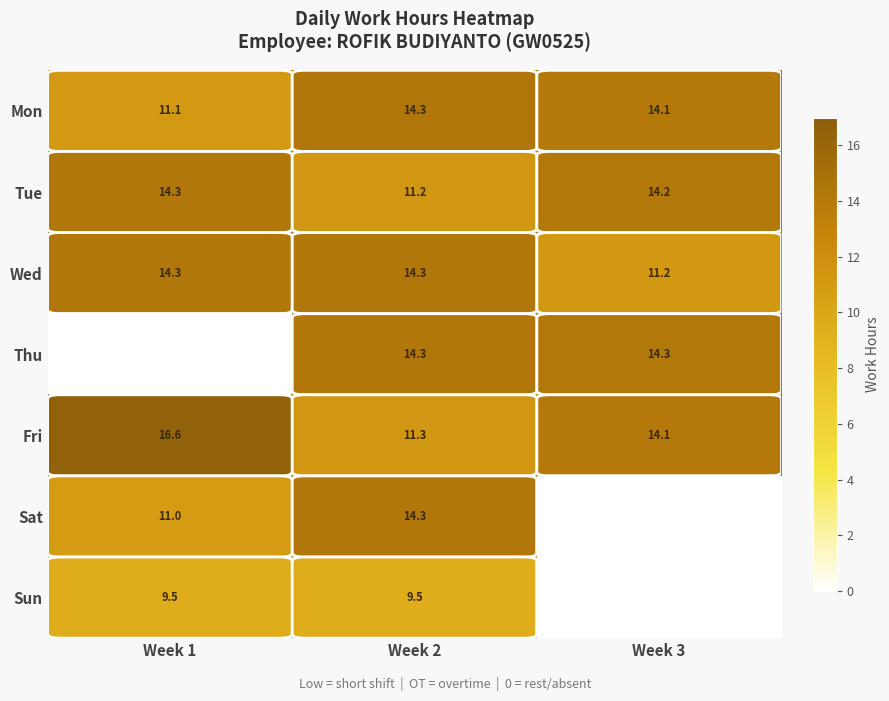

The value of Tue at Week 2 is 15.9. True or false?

False